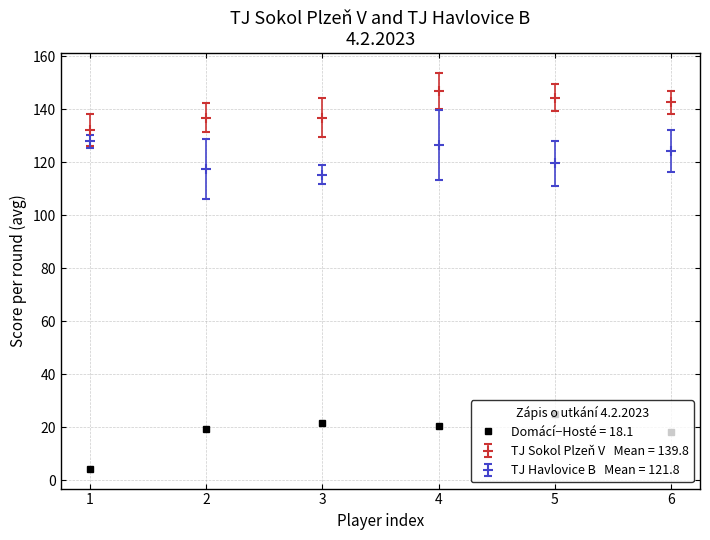

What is the difference between the highest and lowest values at 2?

117.5